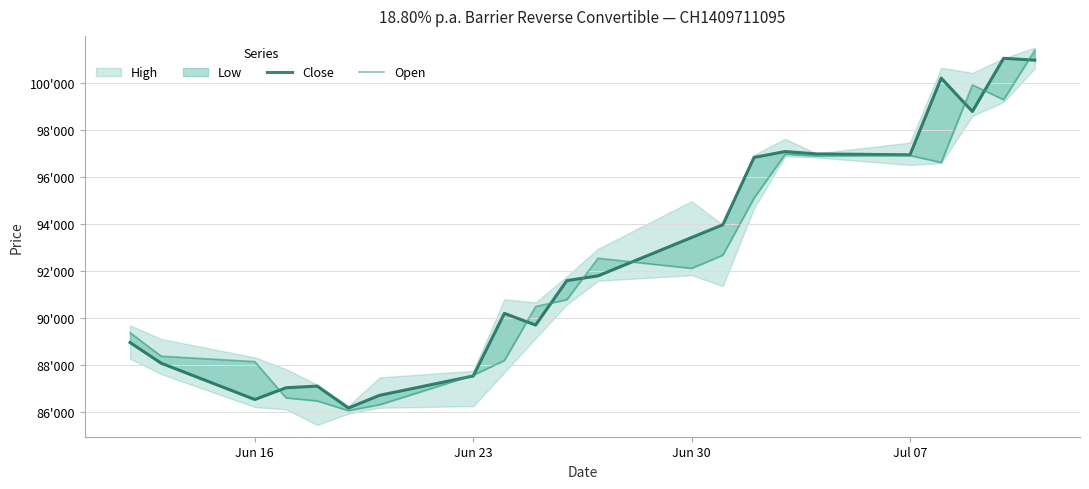

What is the value of the Close point at the 3rd from the left?

86540